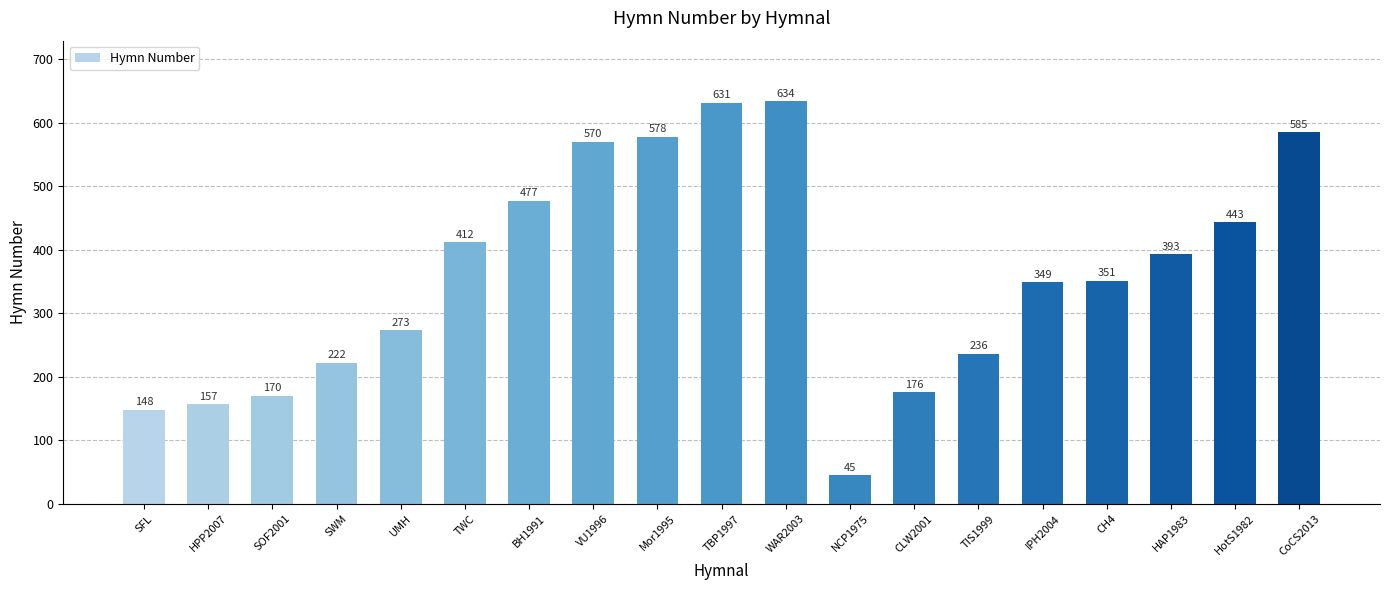

Where does the data first go above 351?

TWC